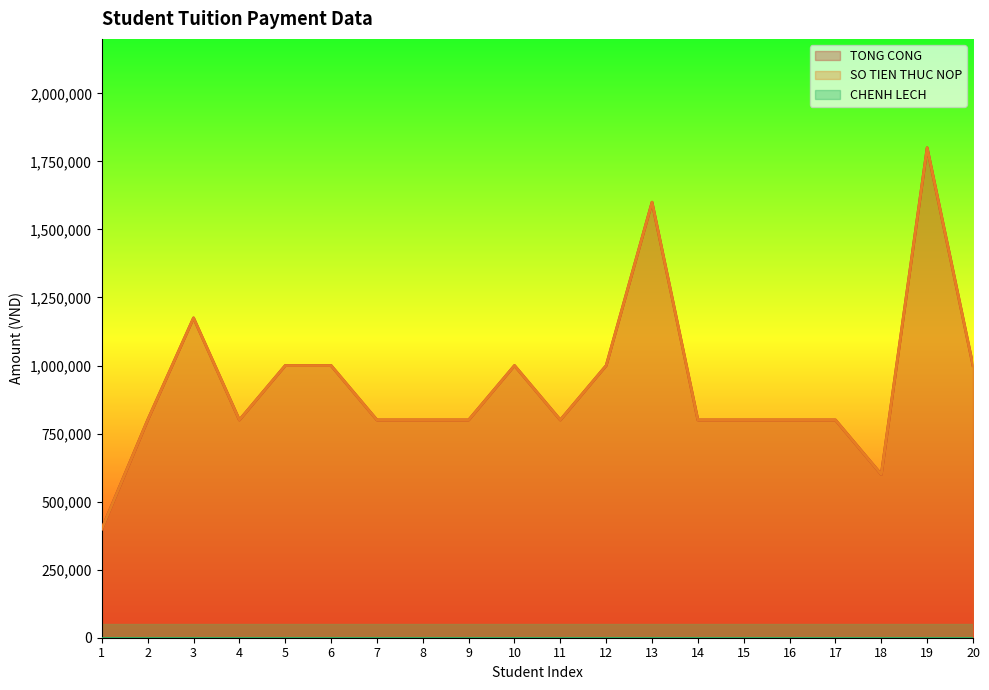

Between 16 and 20, which is larger?

20